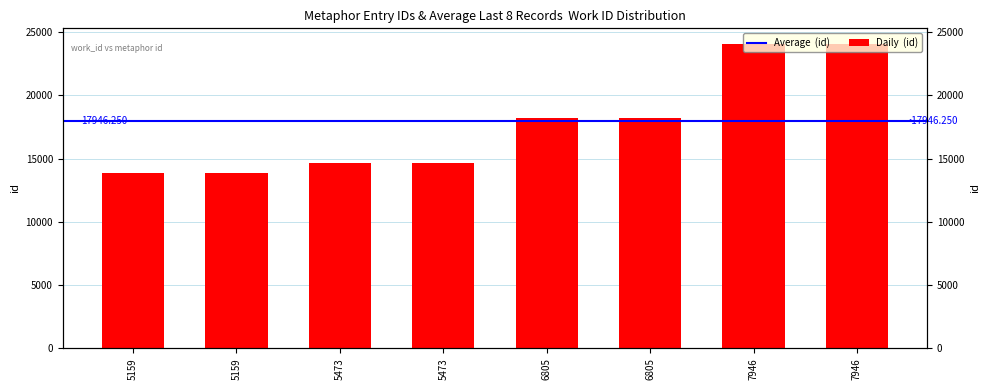

Reading right to left, list all the values displayed in this chart.

7946=24101	7946=24100	6805=18234	6805=18233	5473=14637	5473=14636	5159=13882	5159=13877